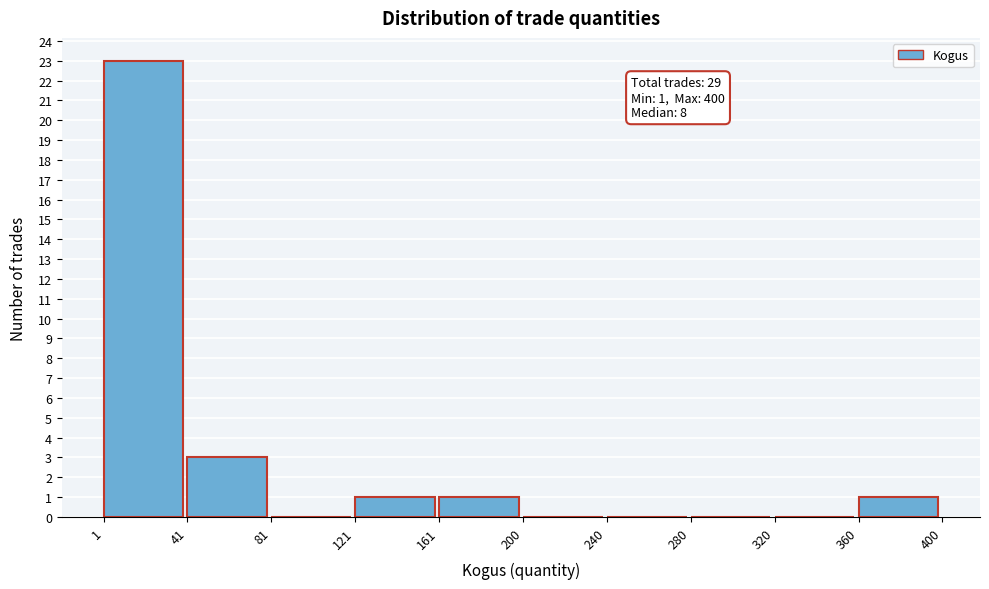

Which range on the x-axis has the tallest bar?

1 to 41